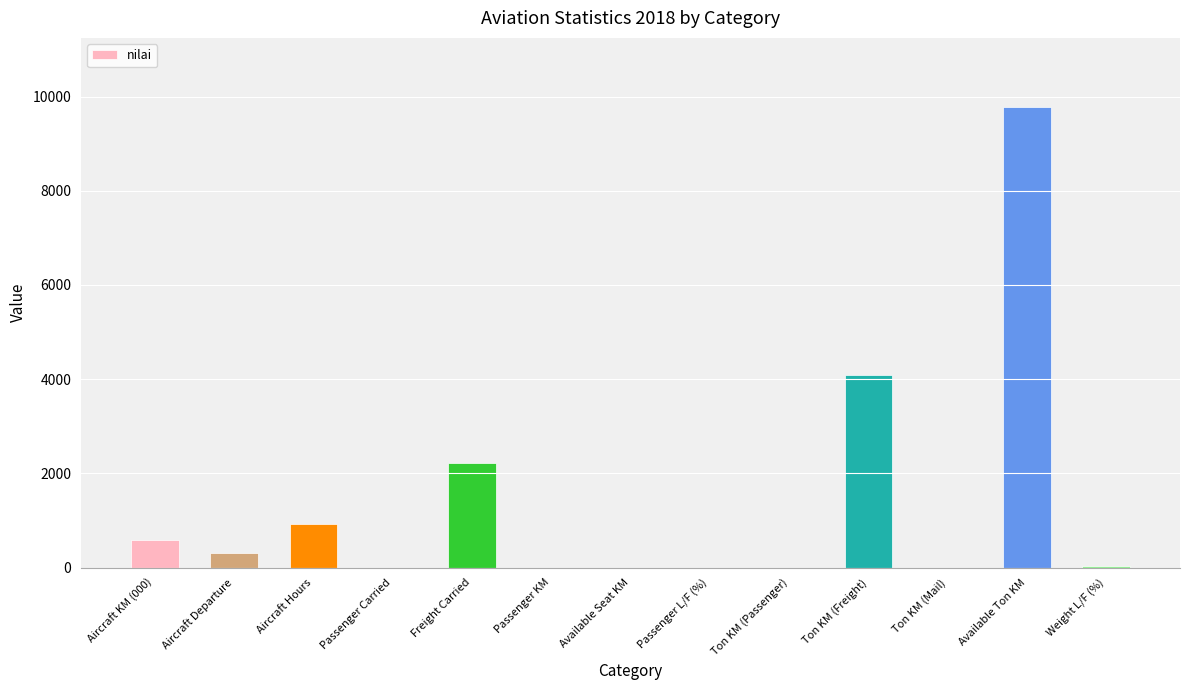

Where is the data nearest to the value 4889?

Ton KM (Freight)